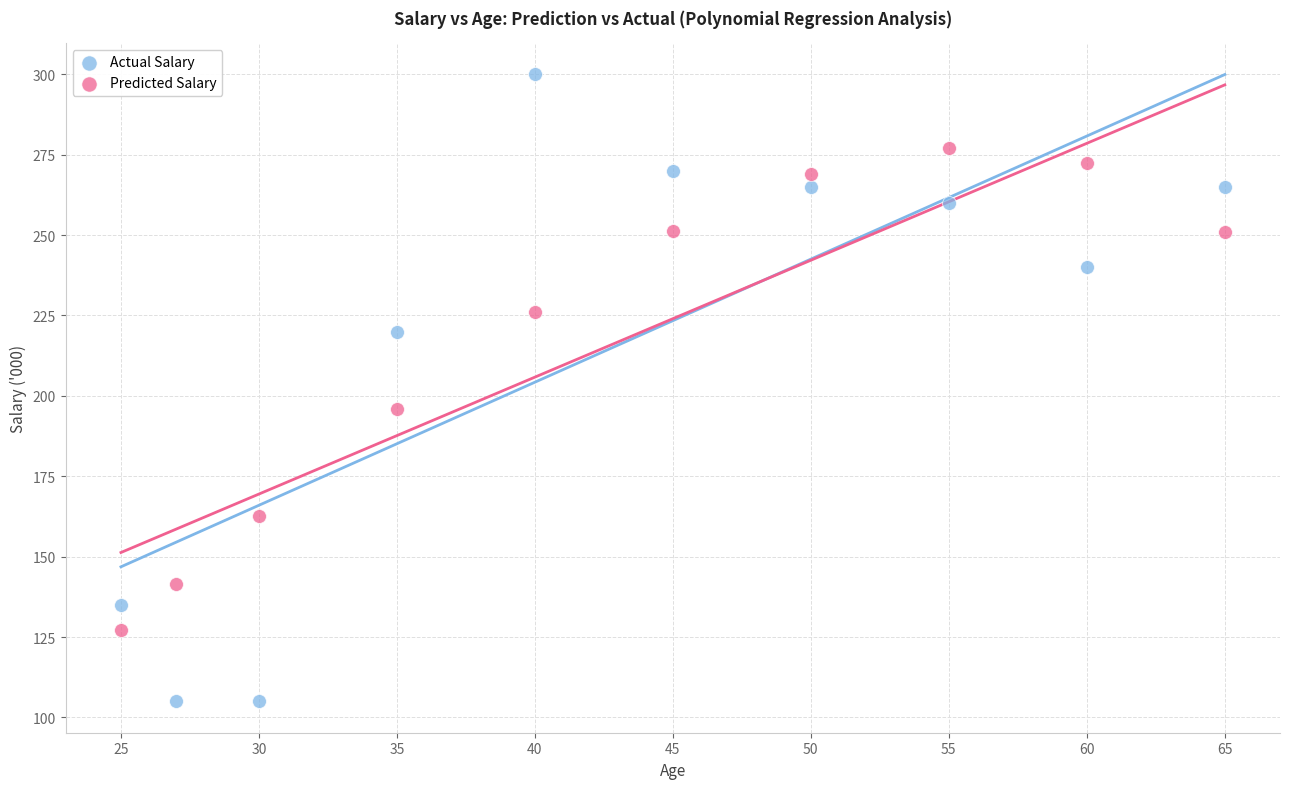

What are all the series names shown in the legend?

Actual Salary, Predicted Salary